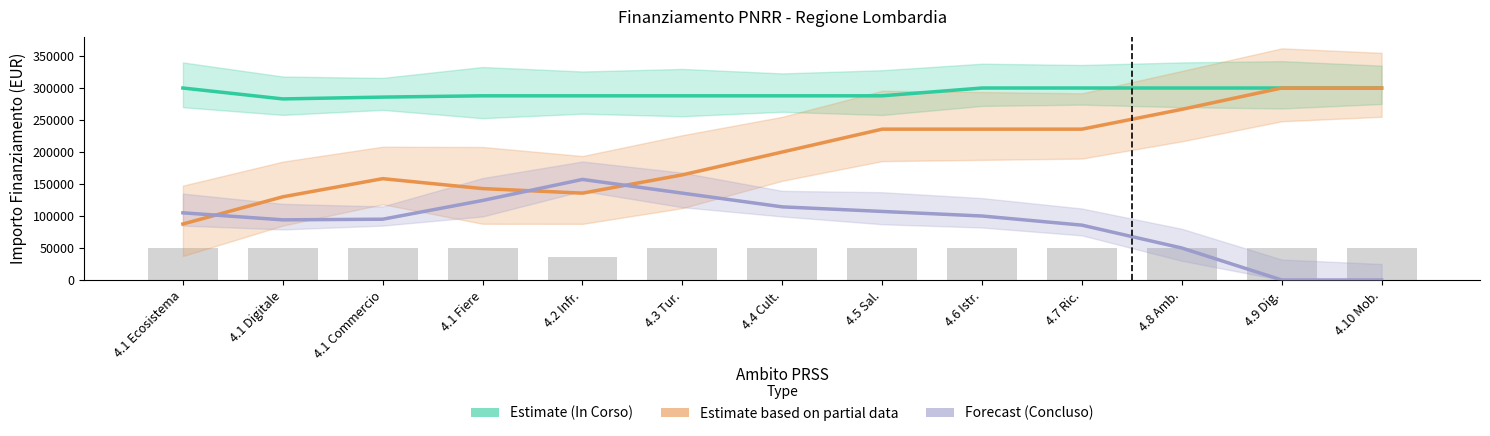

At which category is the sum across all series the highest?

4.6 Istr.